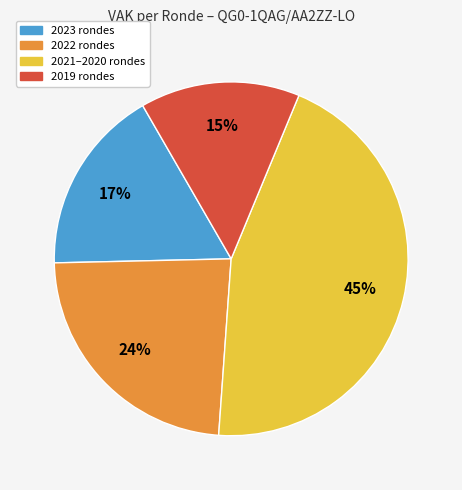

Is there a majority slice in this chart?

No